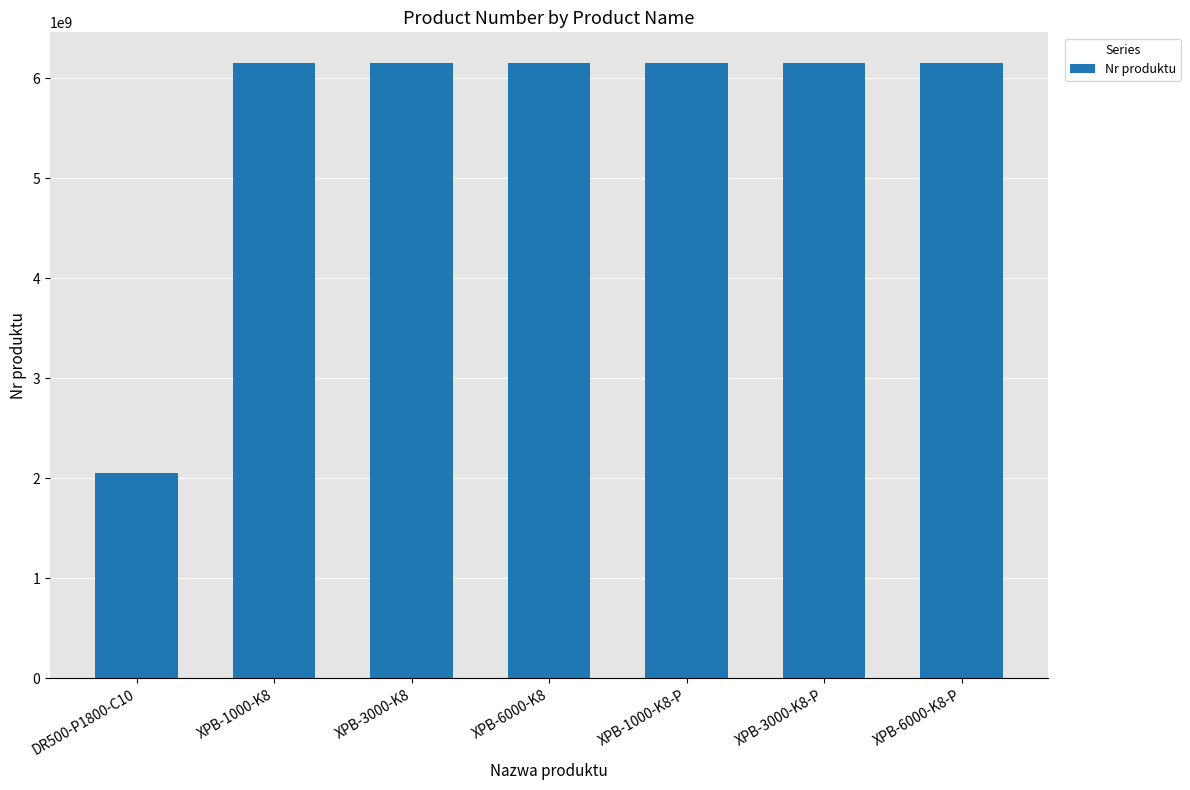

What is the label of the 6th bar from the left?

XPB-3000-K8-P